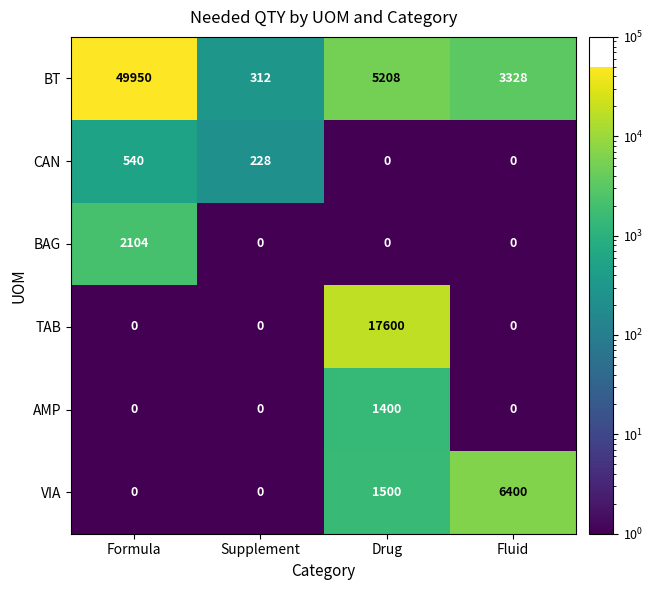

Which category has the highest value across all series?

Formula